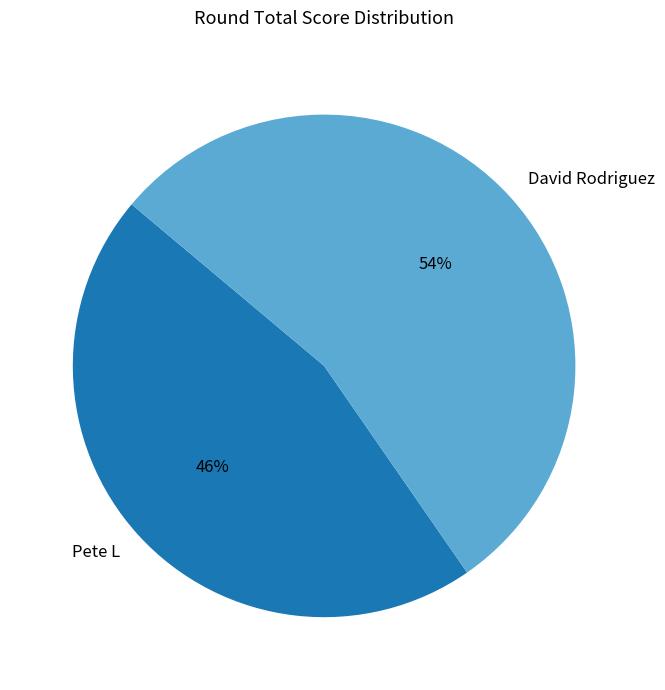

How many segments does this pie chart have?

2